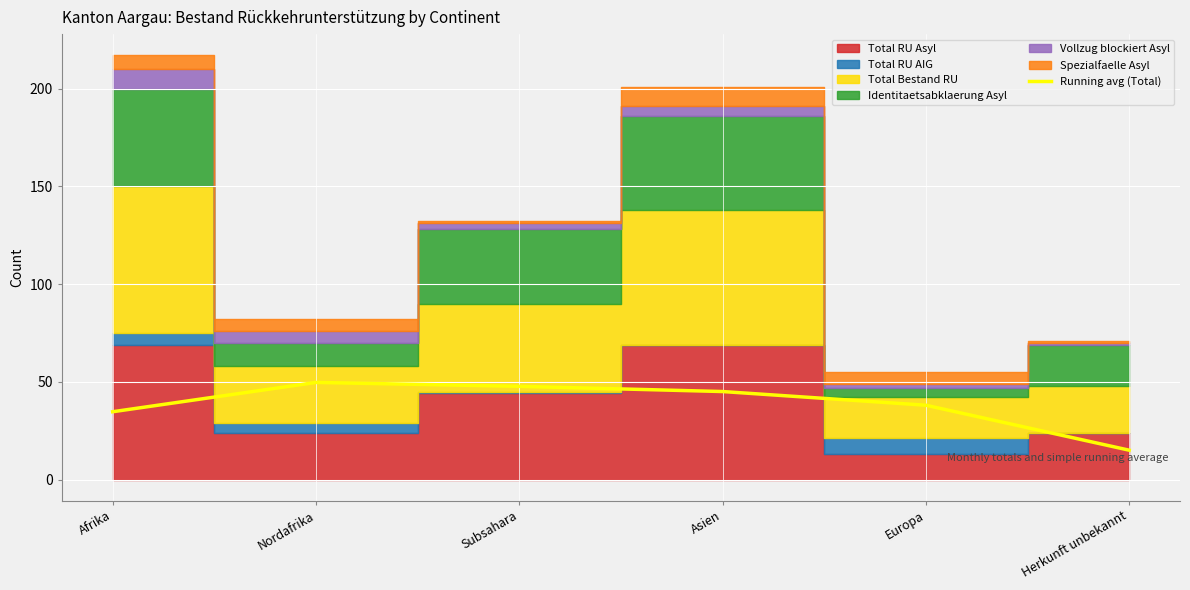

What is the maximum value shown in the chart?

49.7